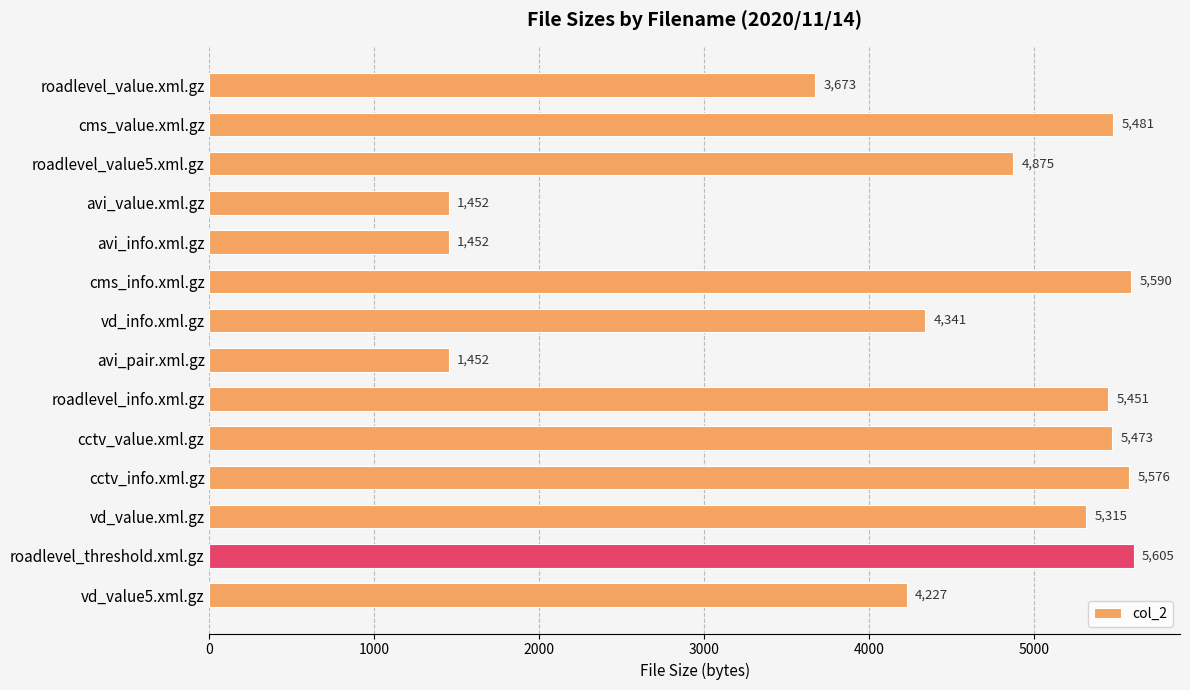

What is the smallest value displayed?

1452